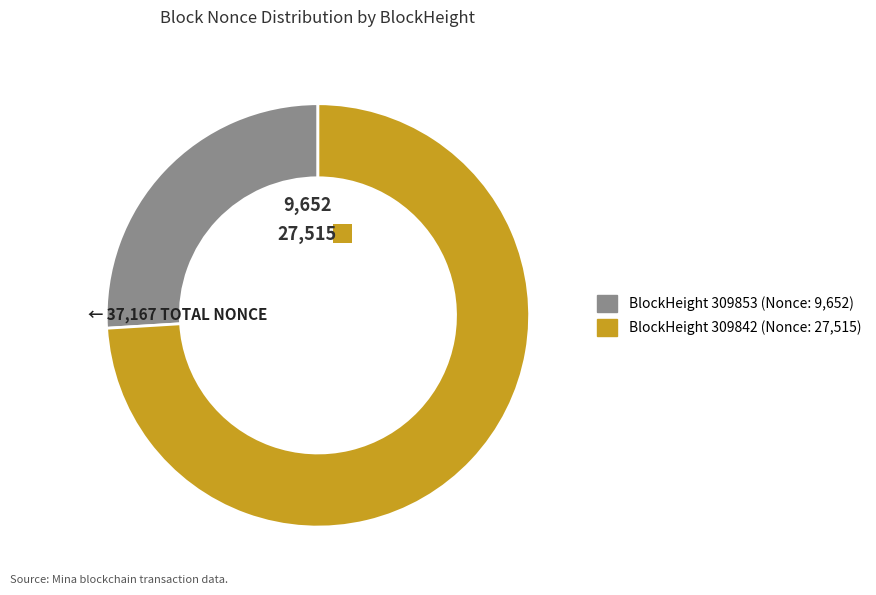

To the nearest percent, what is the average slice percentage?

50%